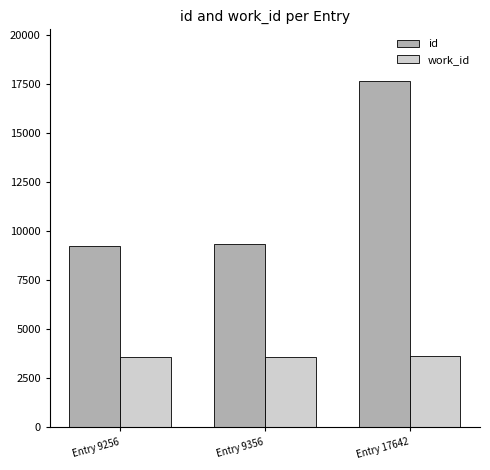

What is the value of the id bar at the 3rd from the left?

17642